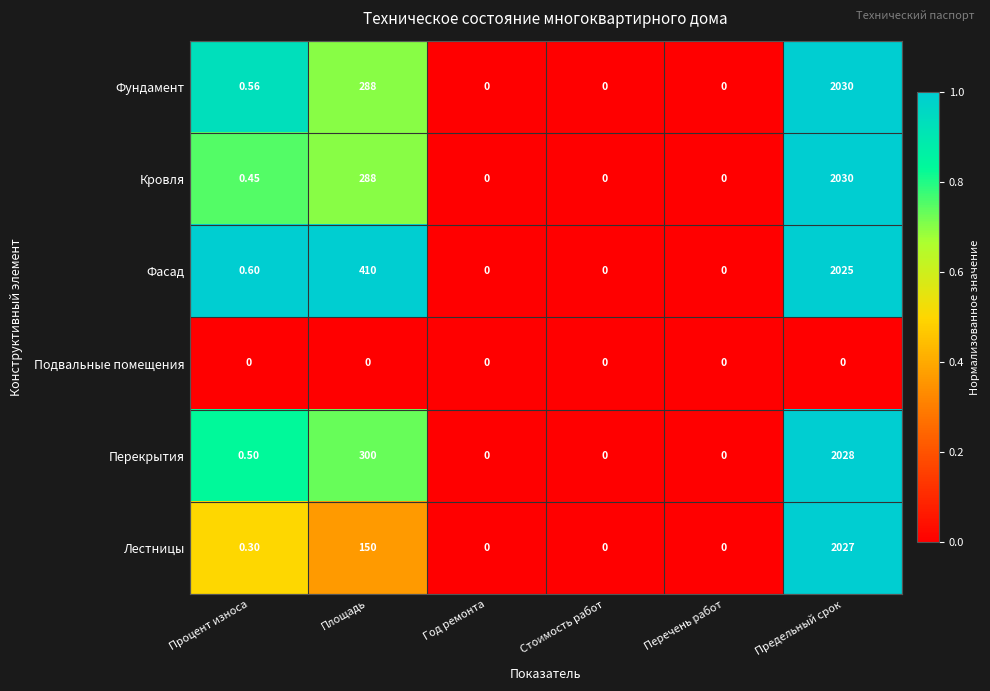

Which series changed the most between Процент износа and Стоимость работ?

Фасад